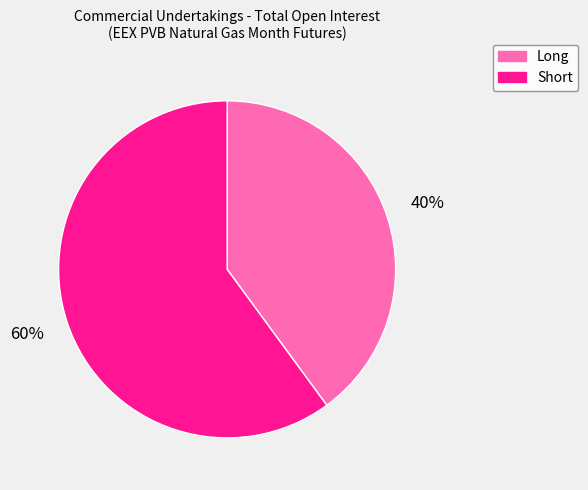

To the nearest percent, what is the difference between the largest and smallest slice percentages?

20%